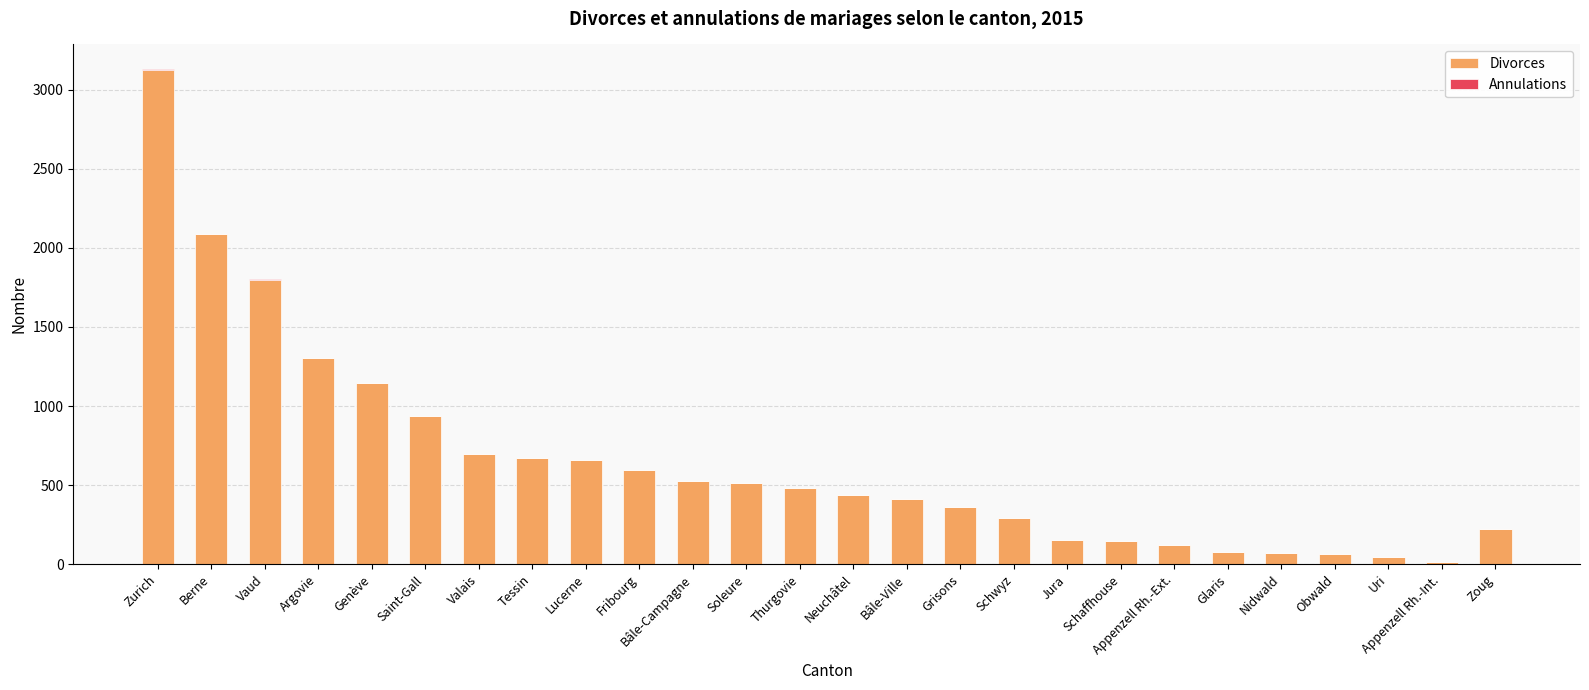

At which label does Divorces reach its peak?

Zurich